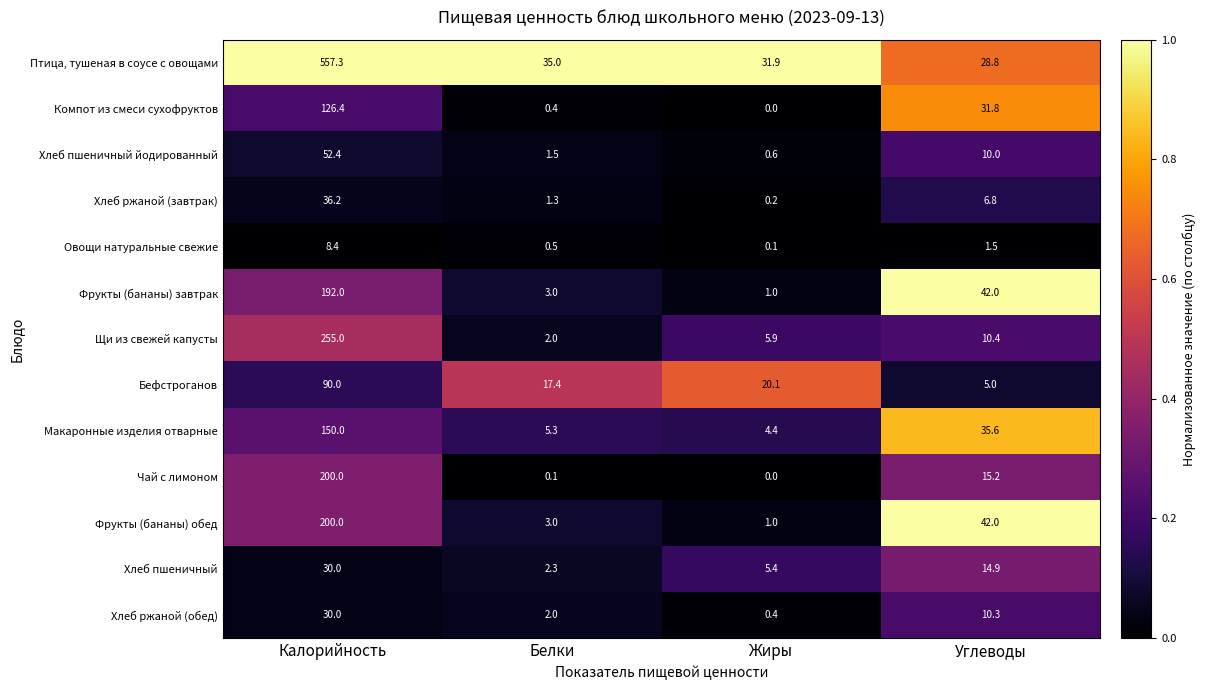

At how many categories does at least one series exceed 0?

4